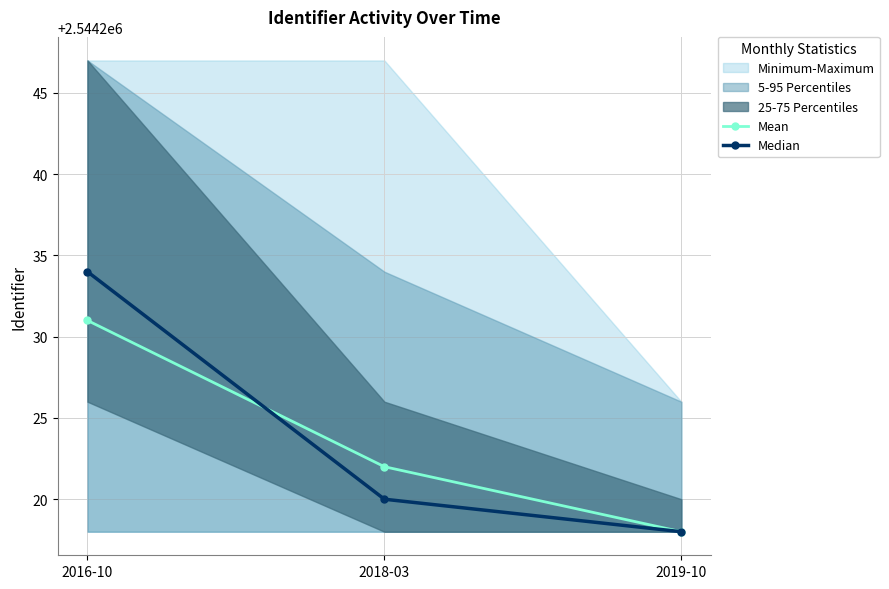

How many Mean values are between 2544218 and 2544231?

3